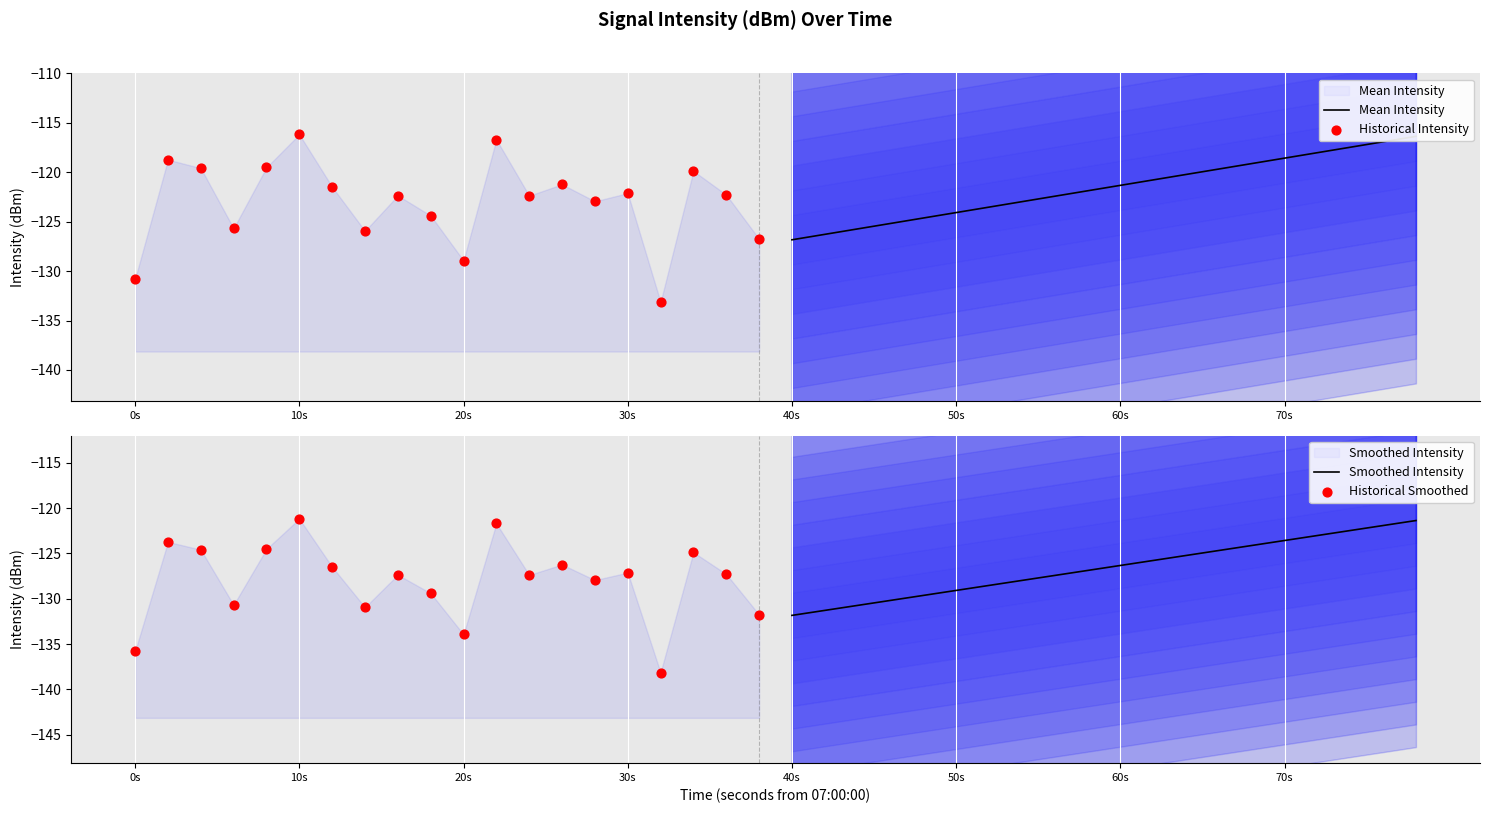

What are all the series names shown in the legend?

Mean Intensity, Historical Intensity, Smoothed Intensity, Historical Smoothed